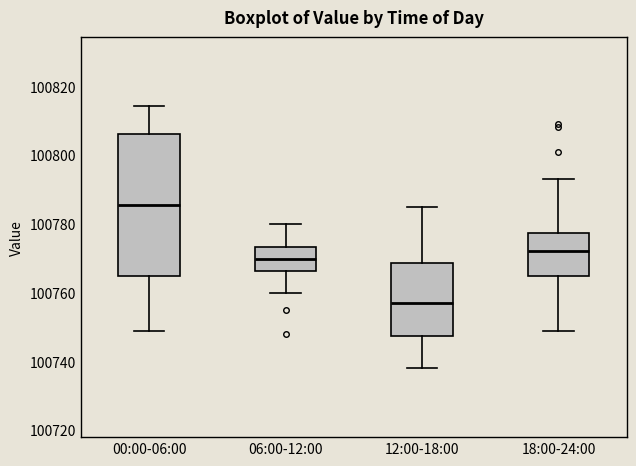

Where does the median line of the box for 06:00-12:00 sit on the y-axis? The values are not printed on the chart, so give them approximately, as read against the axis.

100770